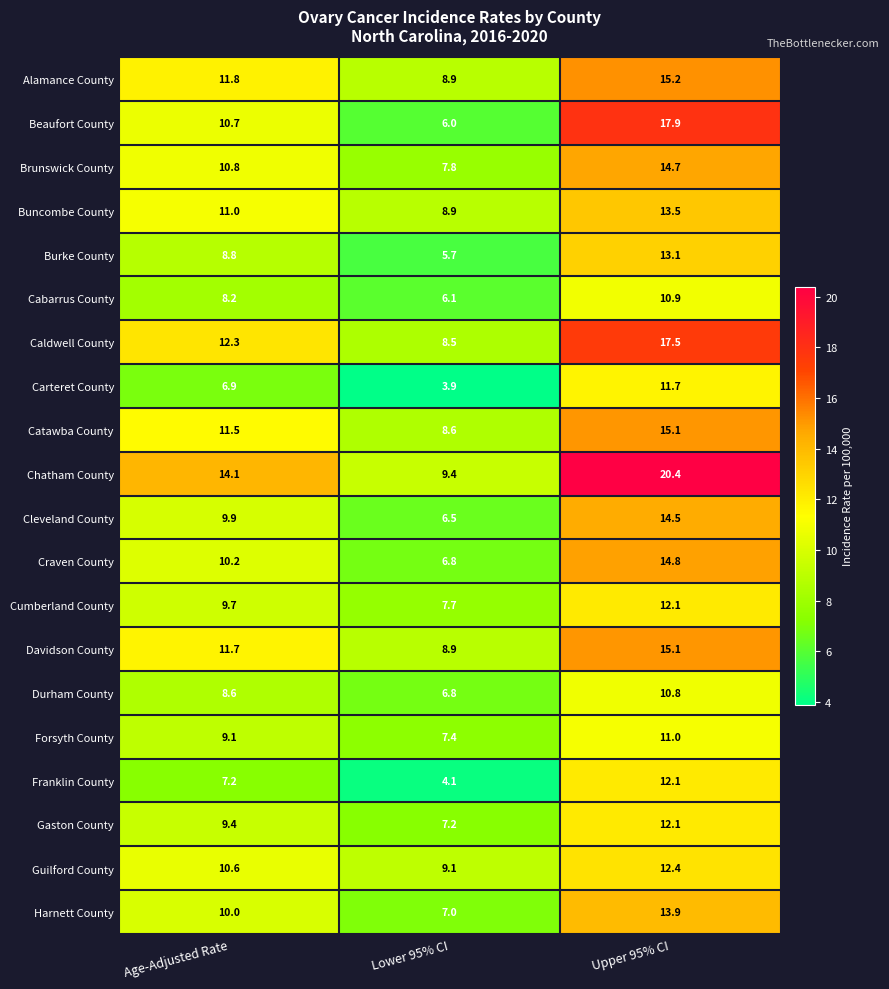

What is the spread (max minus min) of values at Age-Adjusted Rate?

7.2